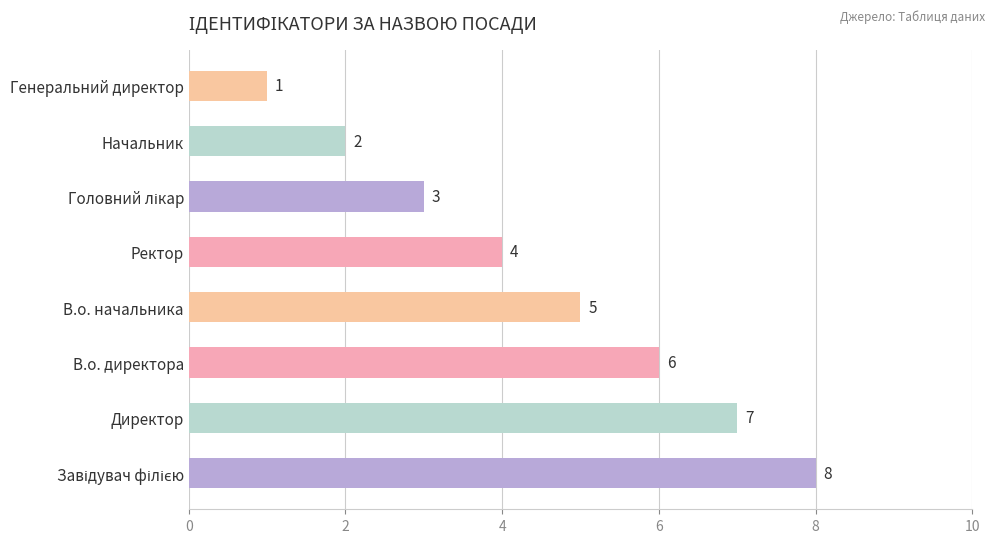

What is the sum of all values?

36